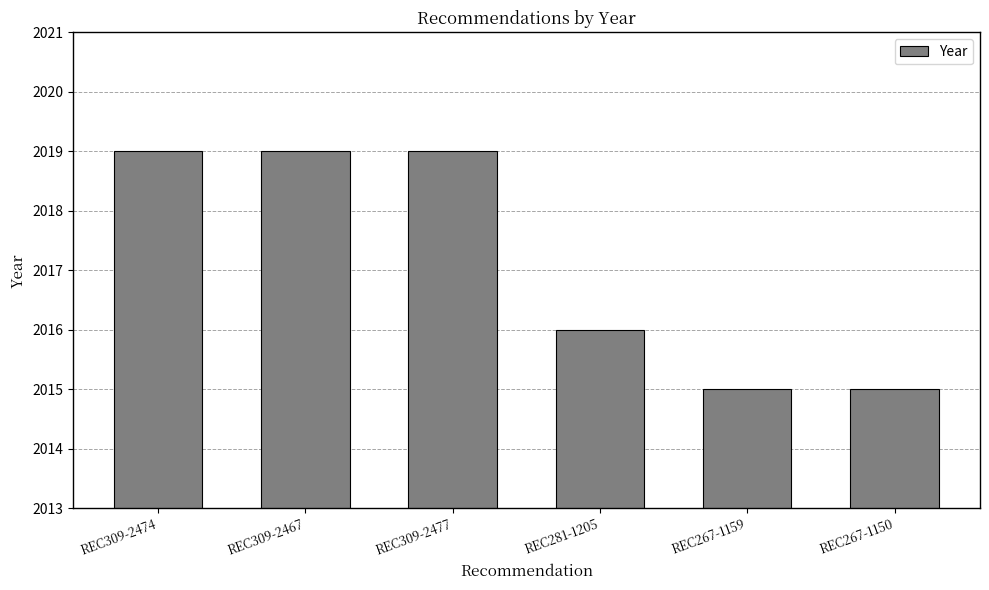

What is the smallest value displayed?

2015